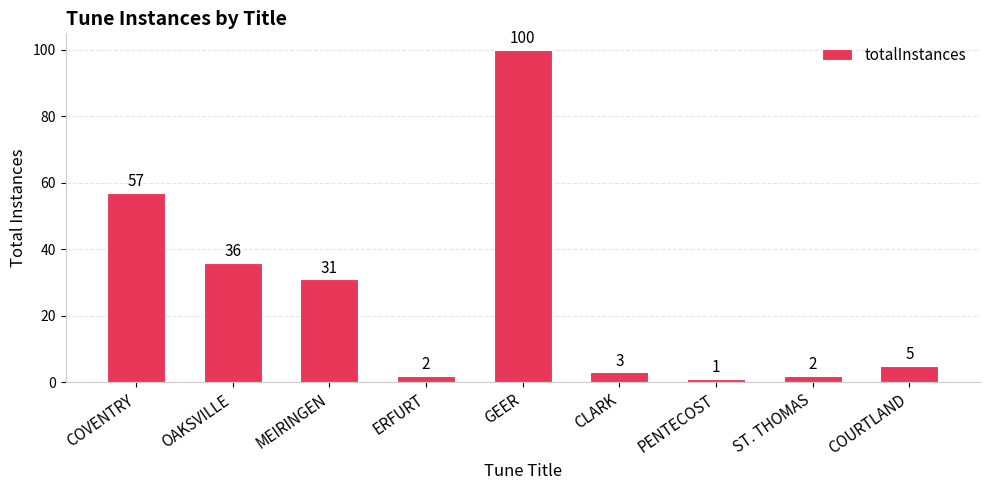

Reading left to right, what are all the values shown in this chart?

57	36	31	2	100	3	1	2	5